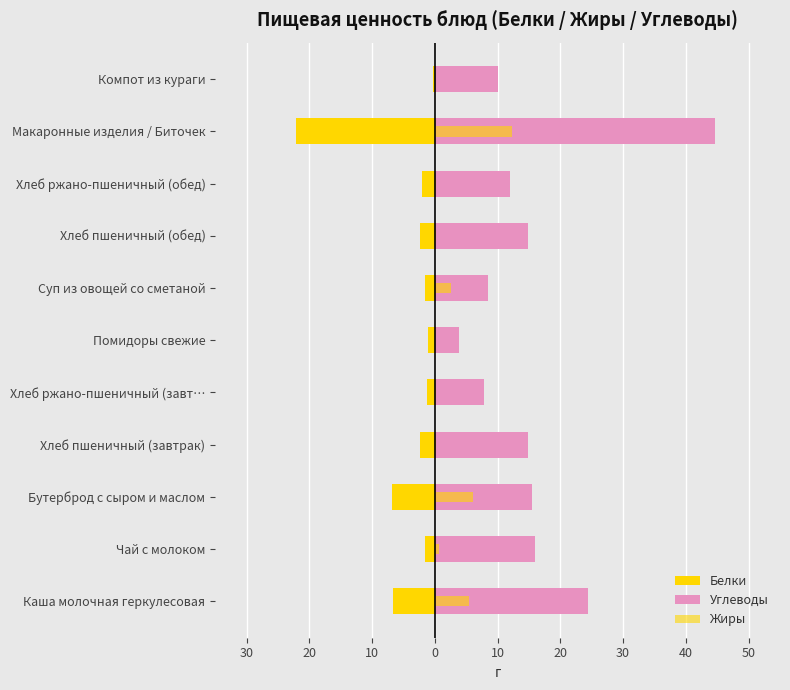

Which series has the widest spread of values?

Углеводы